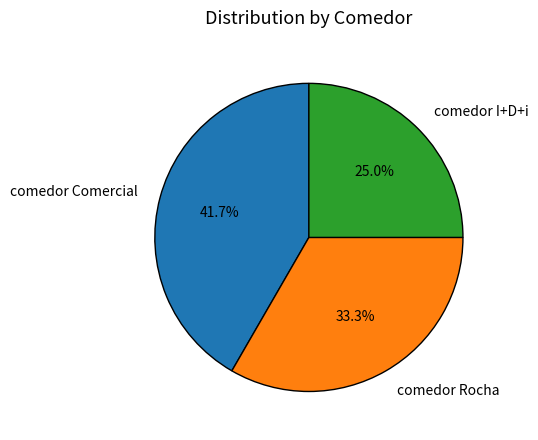

What is the largest slice in the pie chart?

comedor Comercial